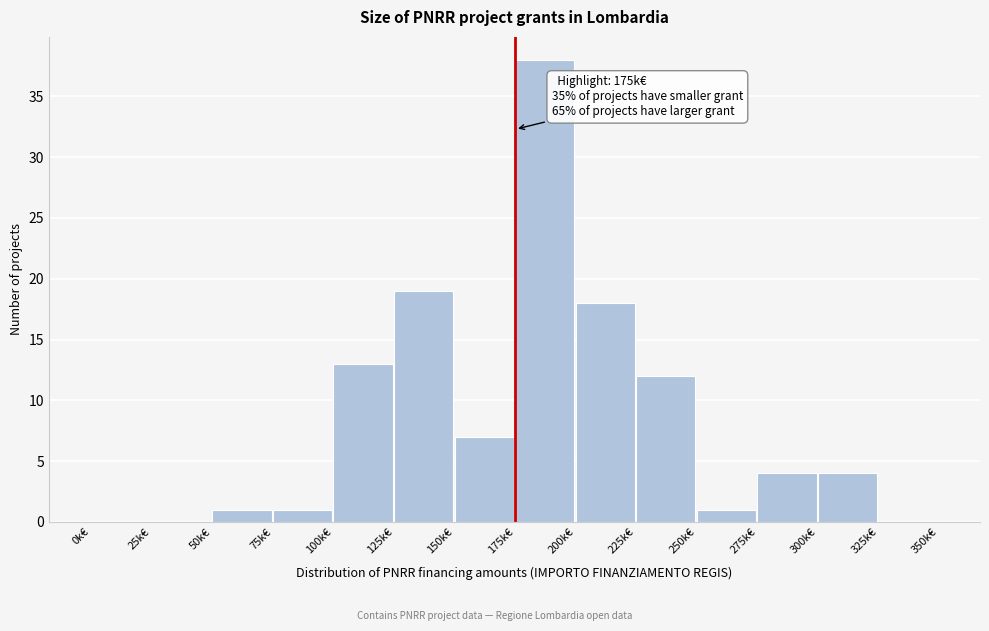

Reading right to left, what are all the values shown in this chart?

325k€=0	300k€=4	275k€=4	250k€=1	225k€=12	200k€=18	175k€=38	150k€=7	125k€=19	100k€=13	75k€=1	50k€=1	25k€=0	0k€=0